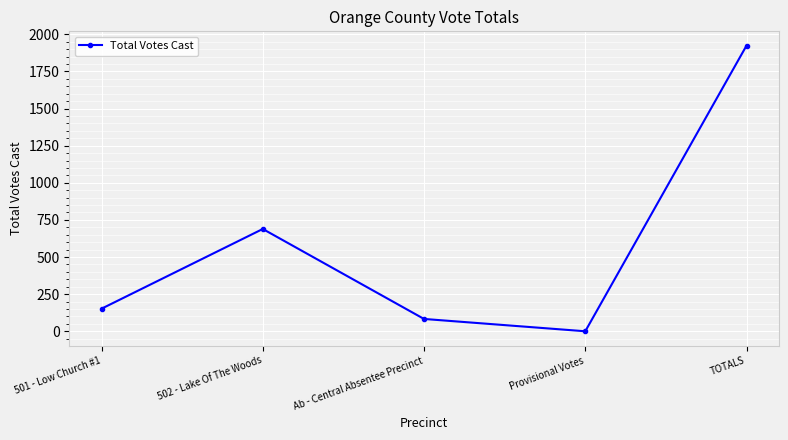

Reading left to right, what are all the values shown in this chart?

152	689	83	0	1924